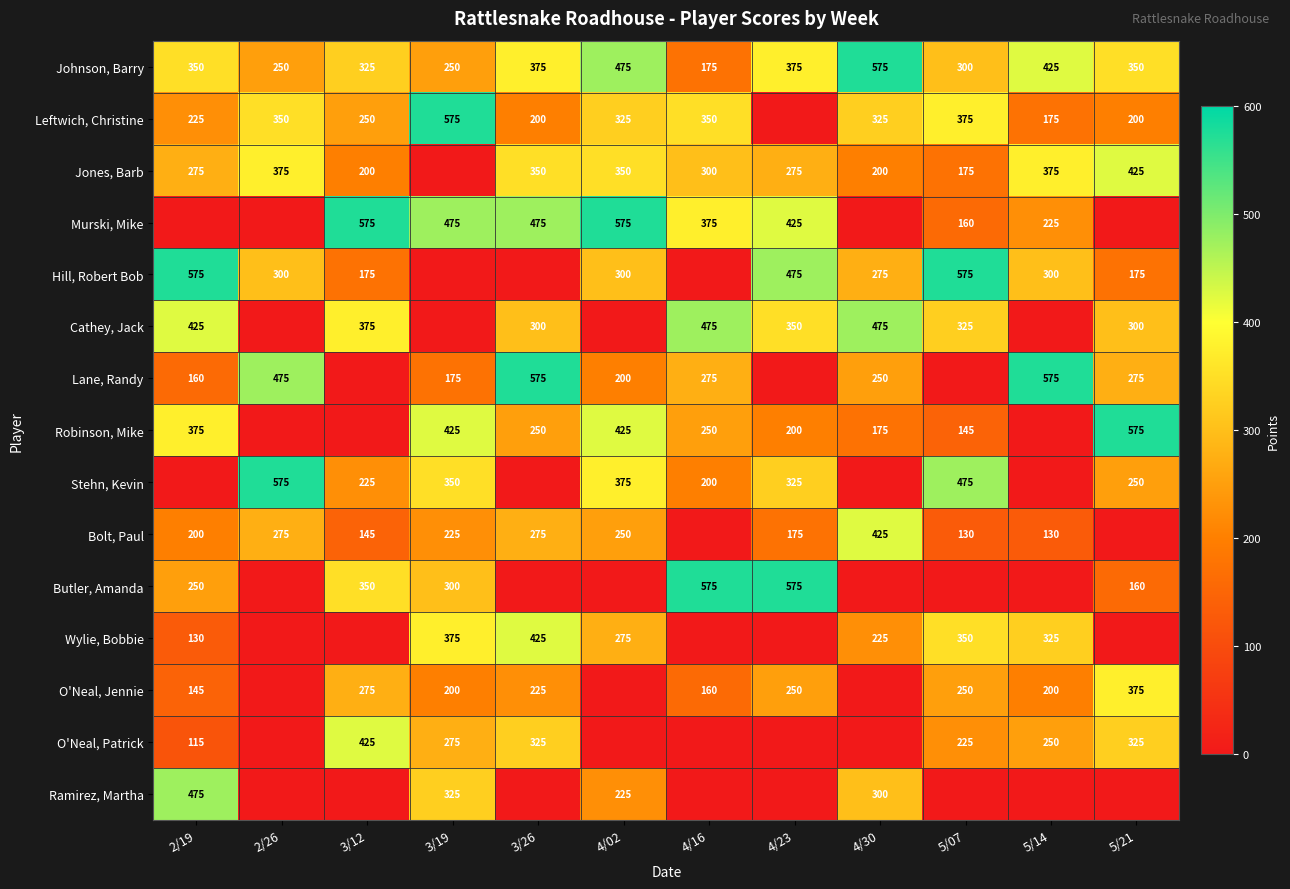

The value of Stehn, Kevin at 2/26 is 761. True or false?

False